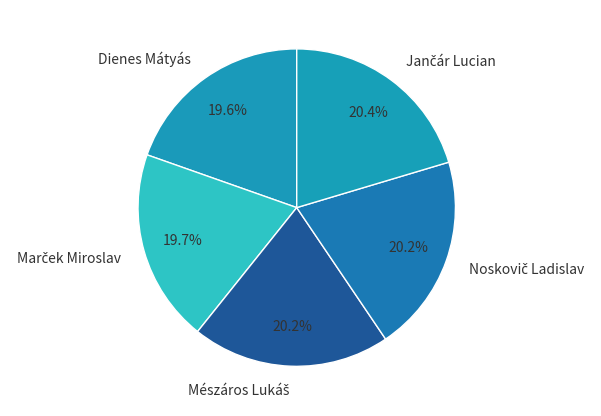

Is there any slice that represents more than half of the pie?

No